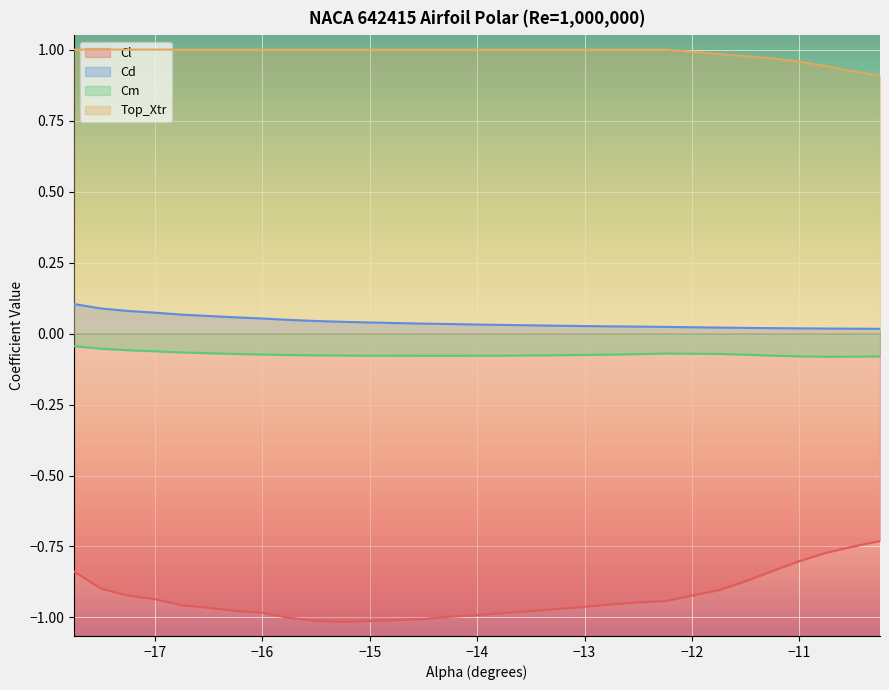

Is the value of Top_Xtr at -11.75 greater than the value of Cl at -14.0?

Yes